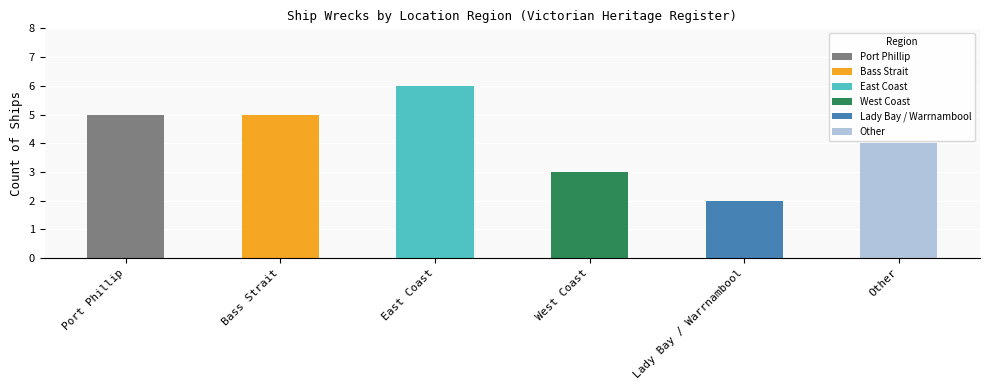

Count the values in the range 3 to 5.

4